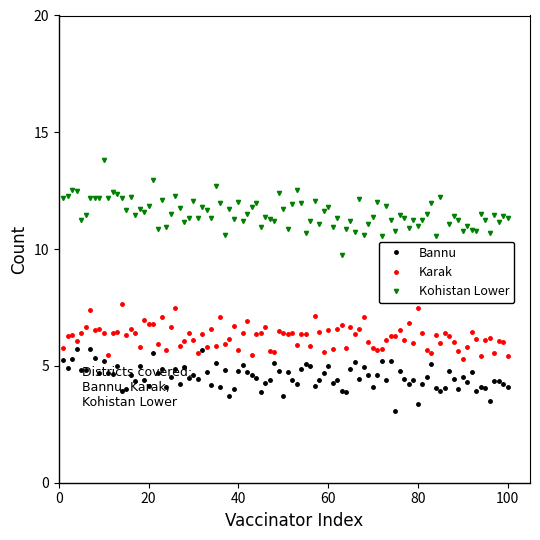

What is the value of the Karak point at the 90th from the left?

5.3